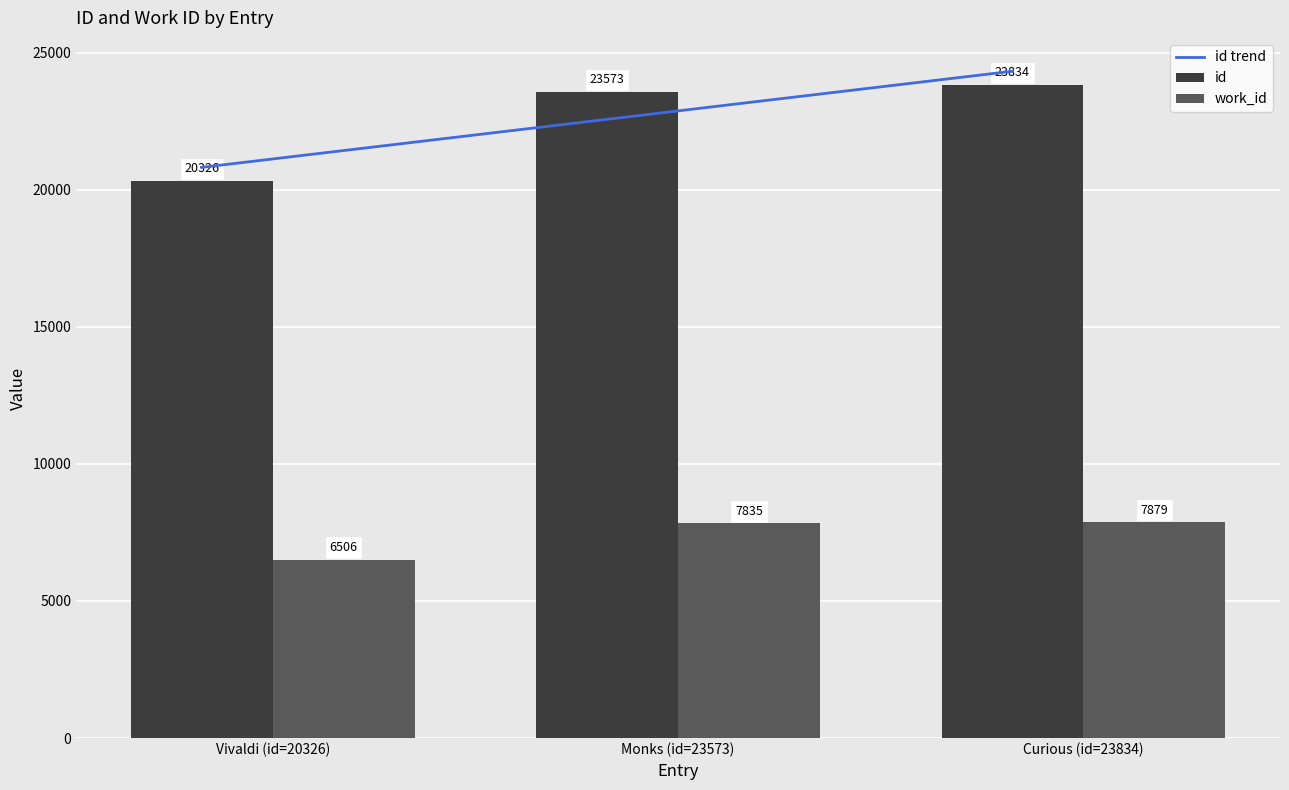

The value of id at Curious (id=23834) is 23834. True or false?

True